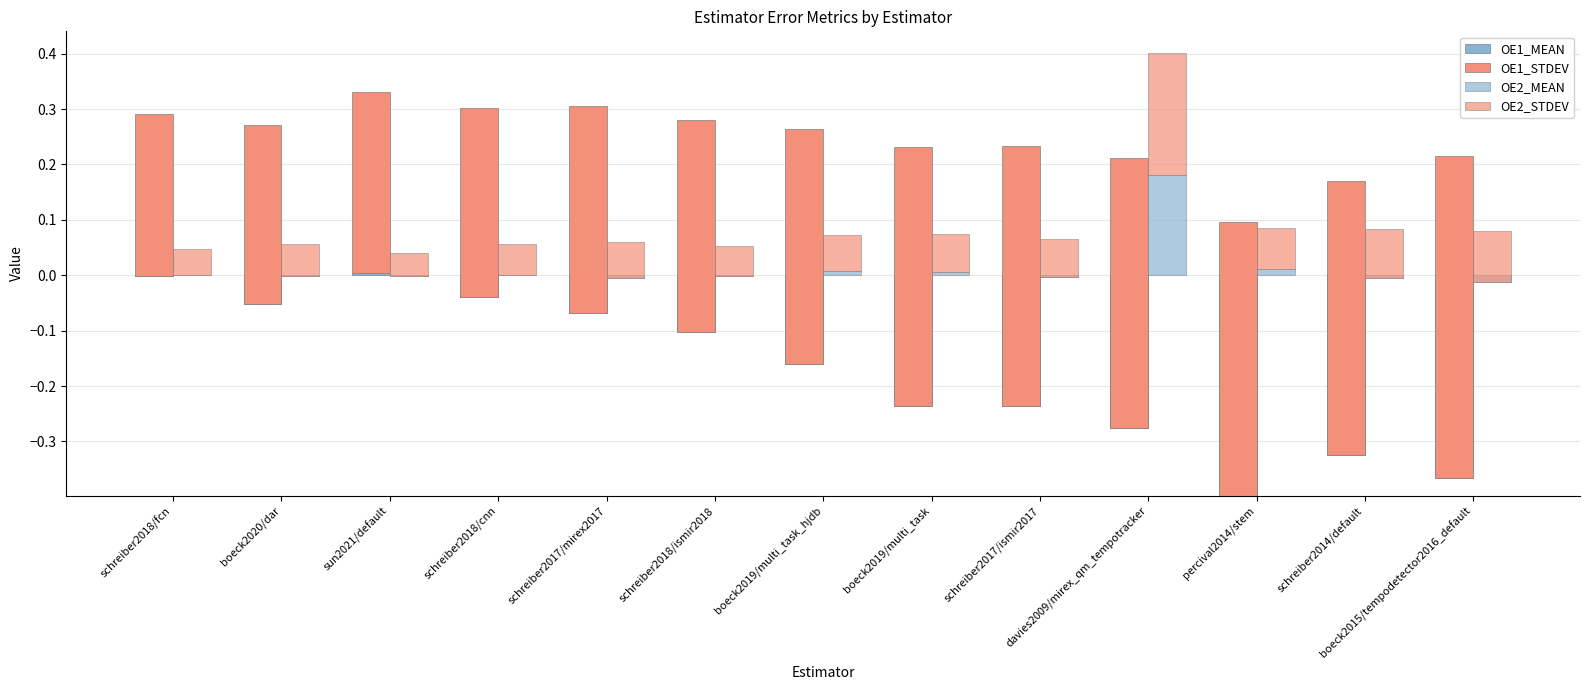

What position from the right is schreiber2018/fcn?

13